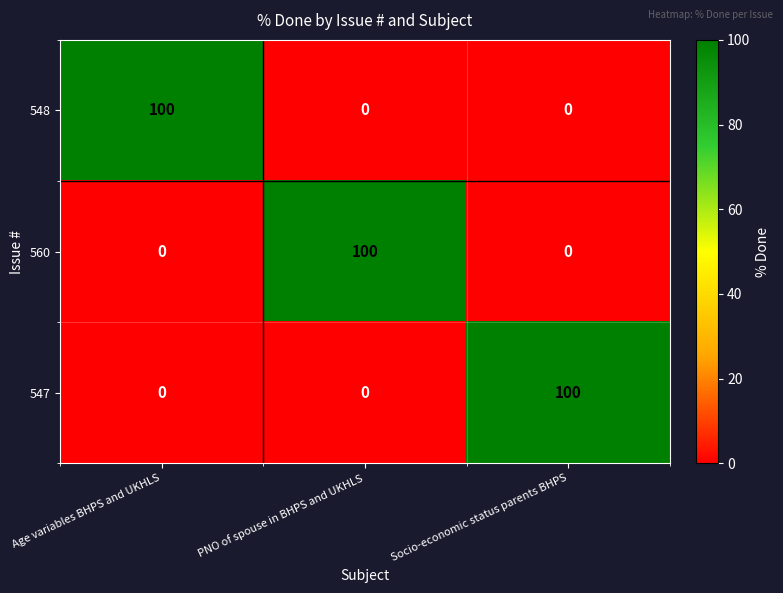

True or false: 547 has a value of 69 at Age variables BHPS and UKHLS.

False